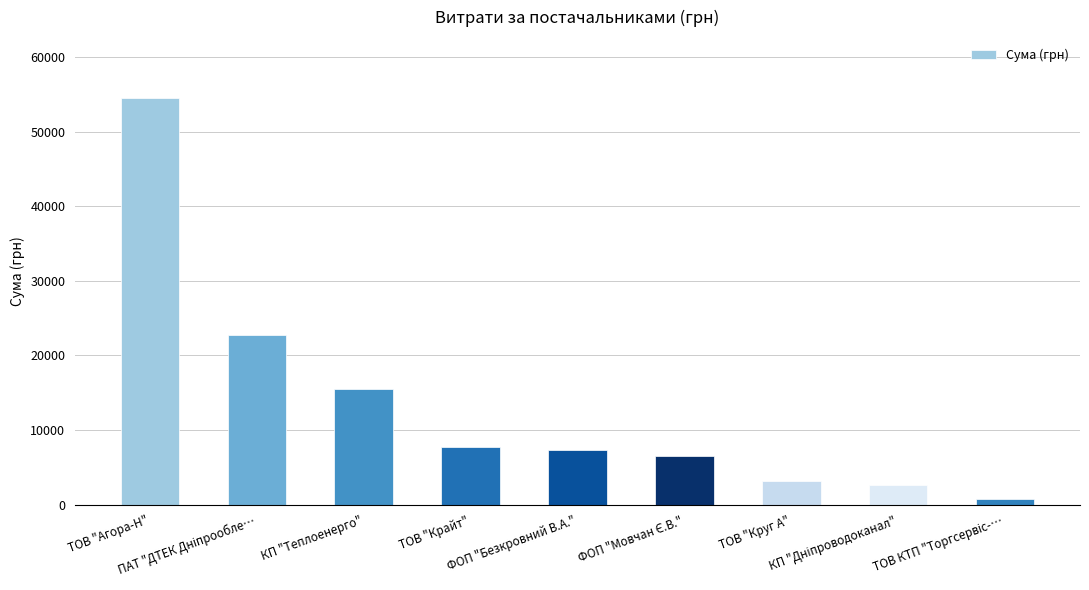

What is the difference between the maximum and second lowest values?

51773.6